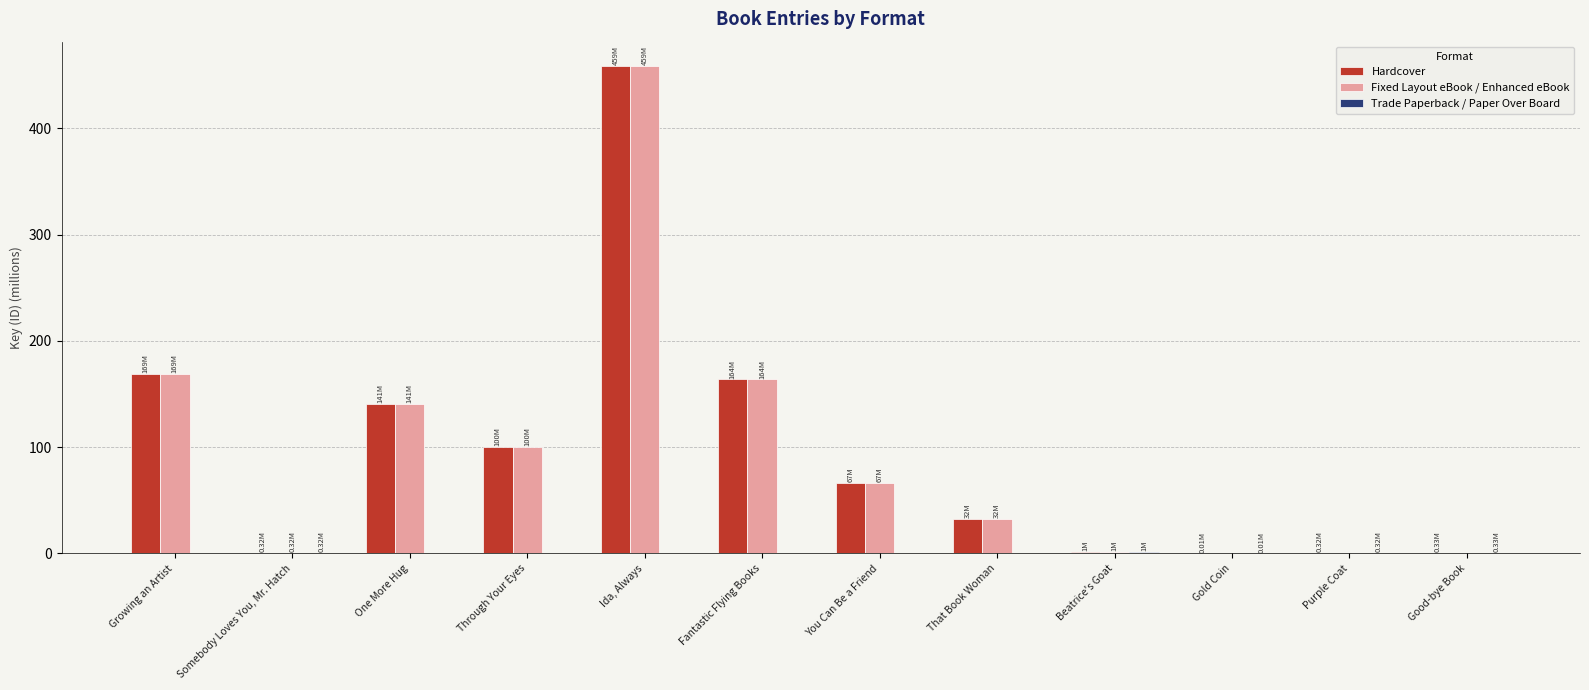

What is the total value across all series at One More Hug?

281.2